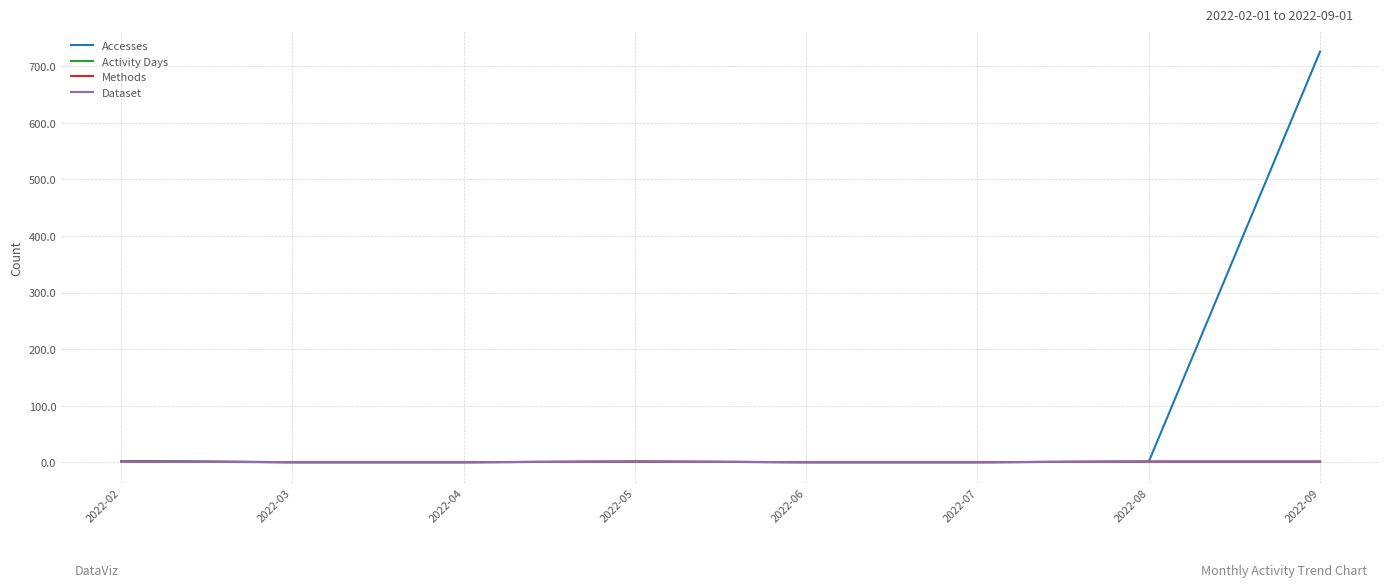

List the labels in order of Methods value, largest first.

2022-02, 2022-05, 2022-08, 2022-09, 2022-03, 2022-04, 2022-06, 2022-07